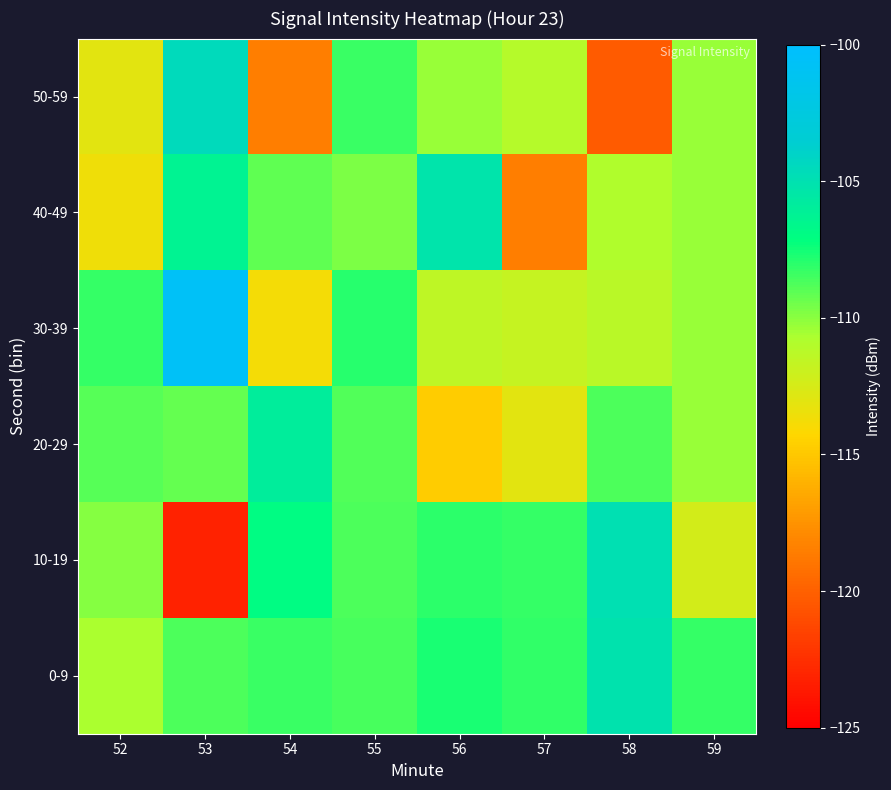

How many series are shown in this chart?

6